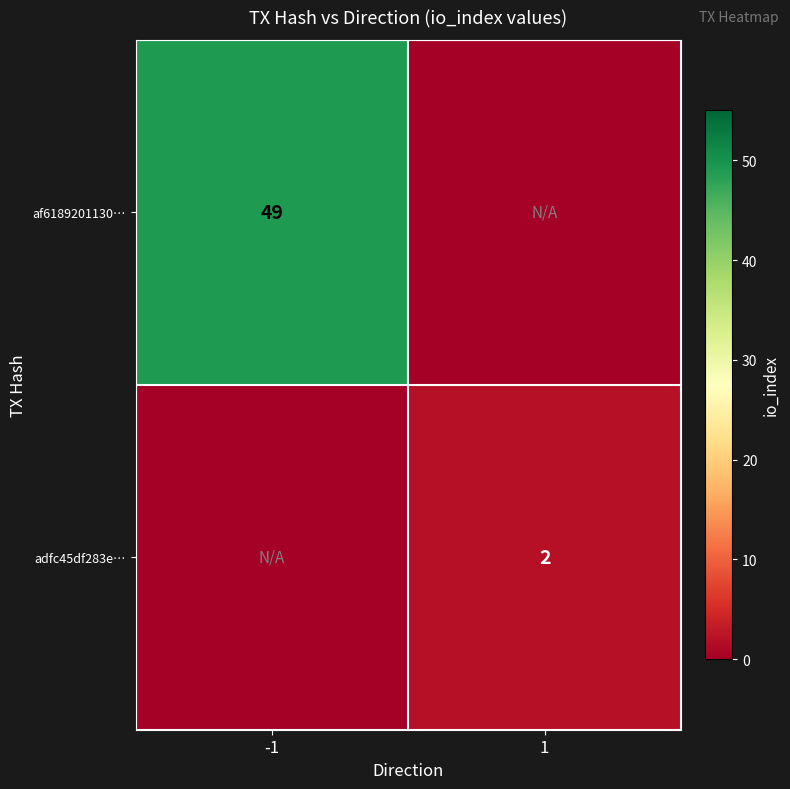

Is it true that adfc45df283e… equals 2 at 1?

True